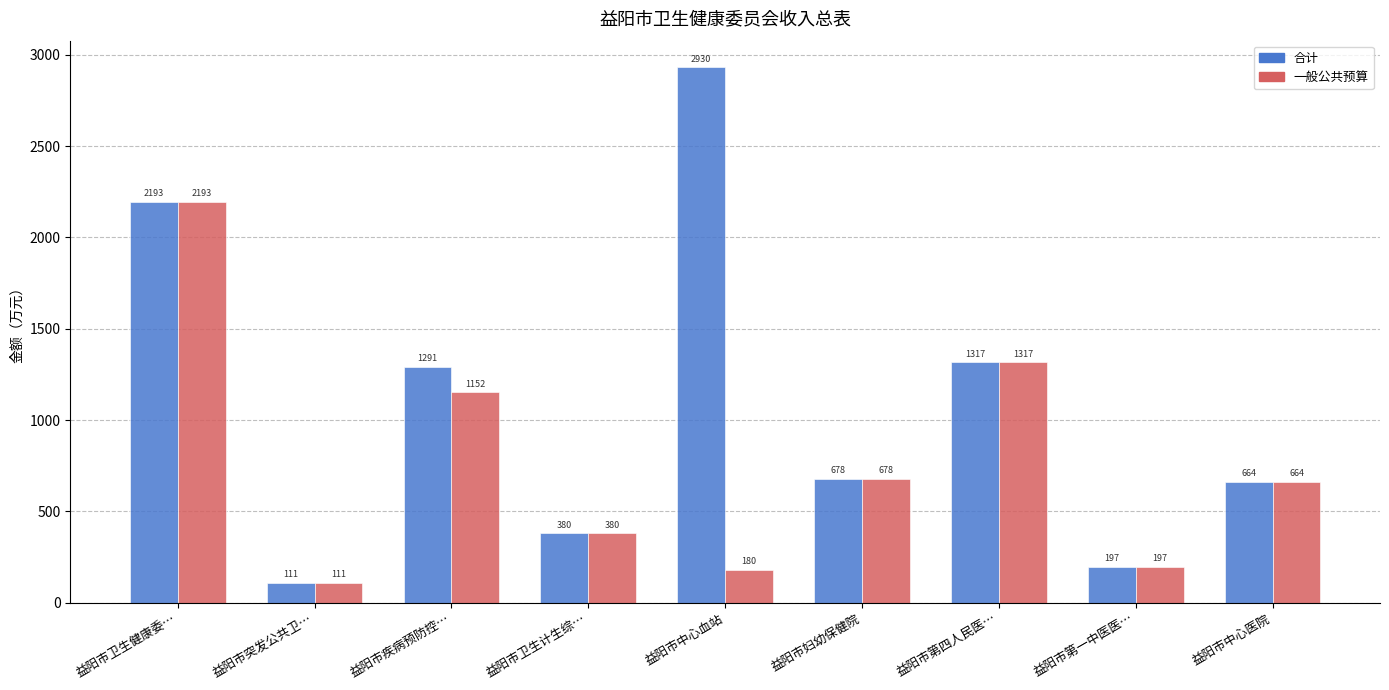

At which label does 一般公共预算 reach its peak?

益阳市卫生健康委…